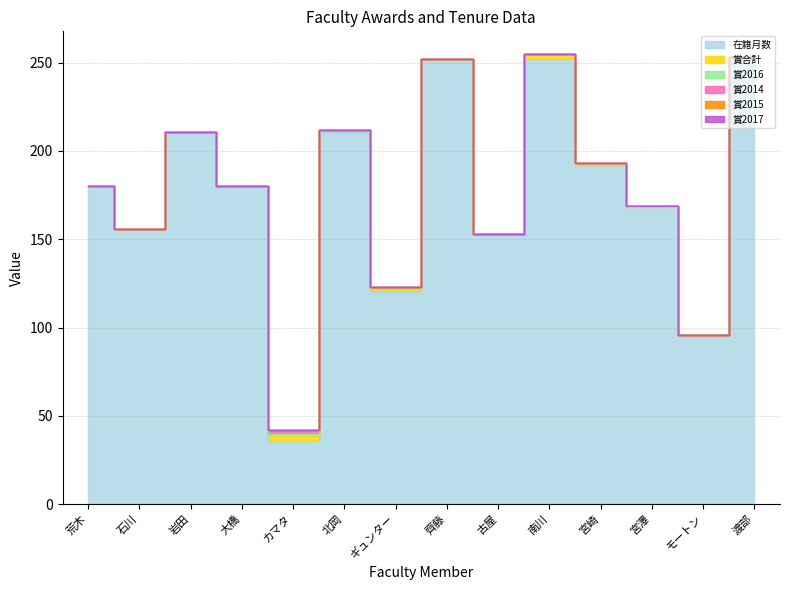

Reading left to right, what are all the values shown in this chart?

在籍月数: 荒木=180	石川=156	岩田=211	大橋=180	カマタ=36	北岡=211	ギュンター=120	齊藤=252	古屋=153	南川=252	宮崎=192	宮澤=168	モートン=96	渡部=252
賞合計: 荒木=0	石川=0	岩田=0	大橋=0	カマタ=3	北岡=1	ギュンター=2	齊藤=0	古屋=0	南川=3	宮崎=1	宮澤=1	モートン=0	渡部=1
賞2016: 荒木=0	石川=0	岩田=0	大橋=0	カマタ=1	北岡=0	ギュンター=1	齊藤=0	古屋=0	南川=0	宮崎=0	宮澤=0	モートン=0	渡部=0
賞2014: 荒木=0	石川=0	岩田=0	大橋=0	カマタ=2	北岡=0	ギュンター=0	齊藤=0	古屋=0	南川=0	宮崎=0	宮澤=0	モートン=0	渡部=0
賞2015: 荒木=0	石川=0	岩田=0	大橋=0	カマタ=0	北岡=0	ギュンター=0	齊藤=0	古屋=0	南川=0	宮崎=0	宮澤=0	モートン=0	渡部=0
賞2017: 荒木=0	石川=0	岩田=0	大橋=0	カマタ=0	北岡=0	ギュンター=0	齊藤=0	古屋=0	南川=0	宮崎=0	宮澤=0	モートン=0	渡部=0